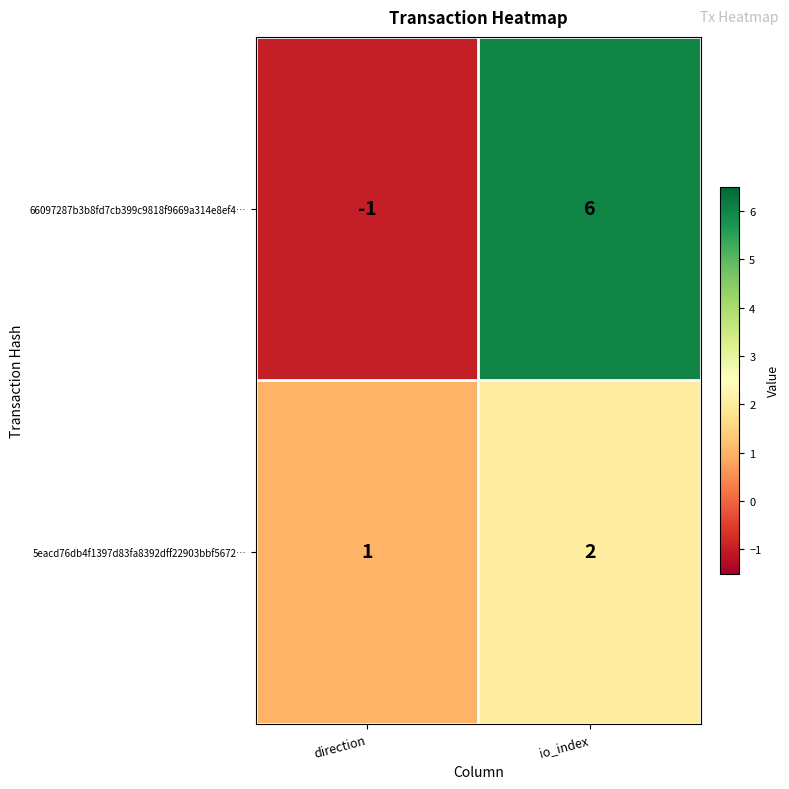

What is the spread (max minus min) of values at io_index?

4